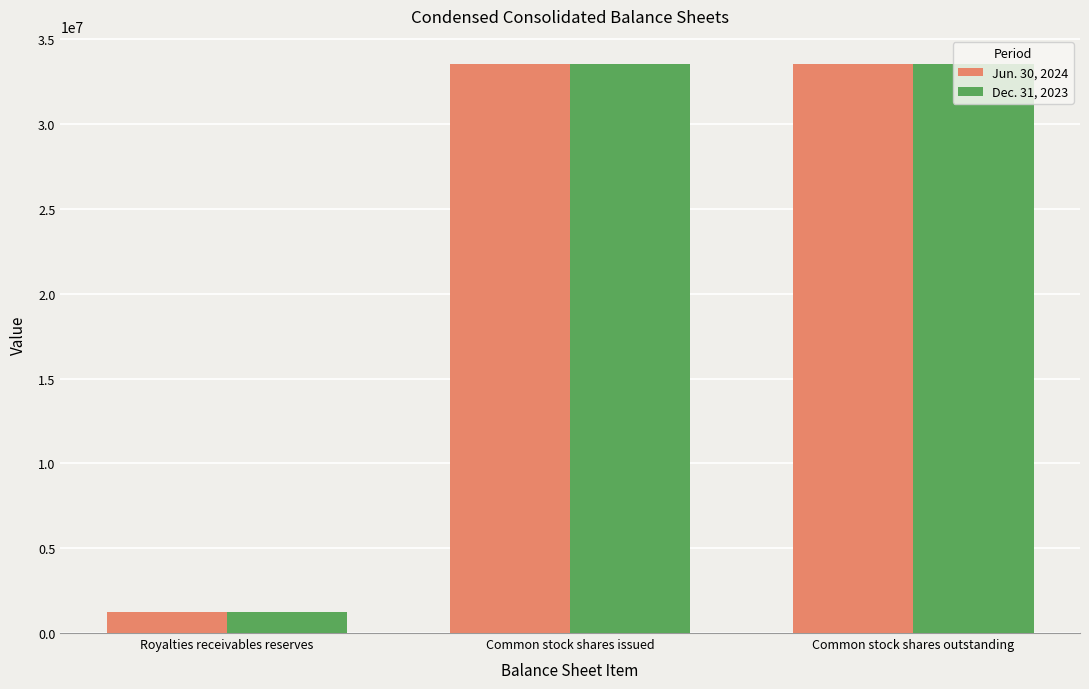

The Jun. 30, 2024 series shows 1253450 at Royalties receivables reserves. True or false?

True